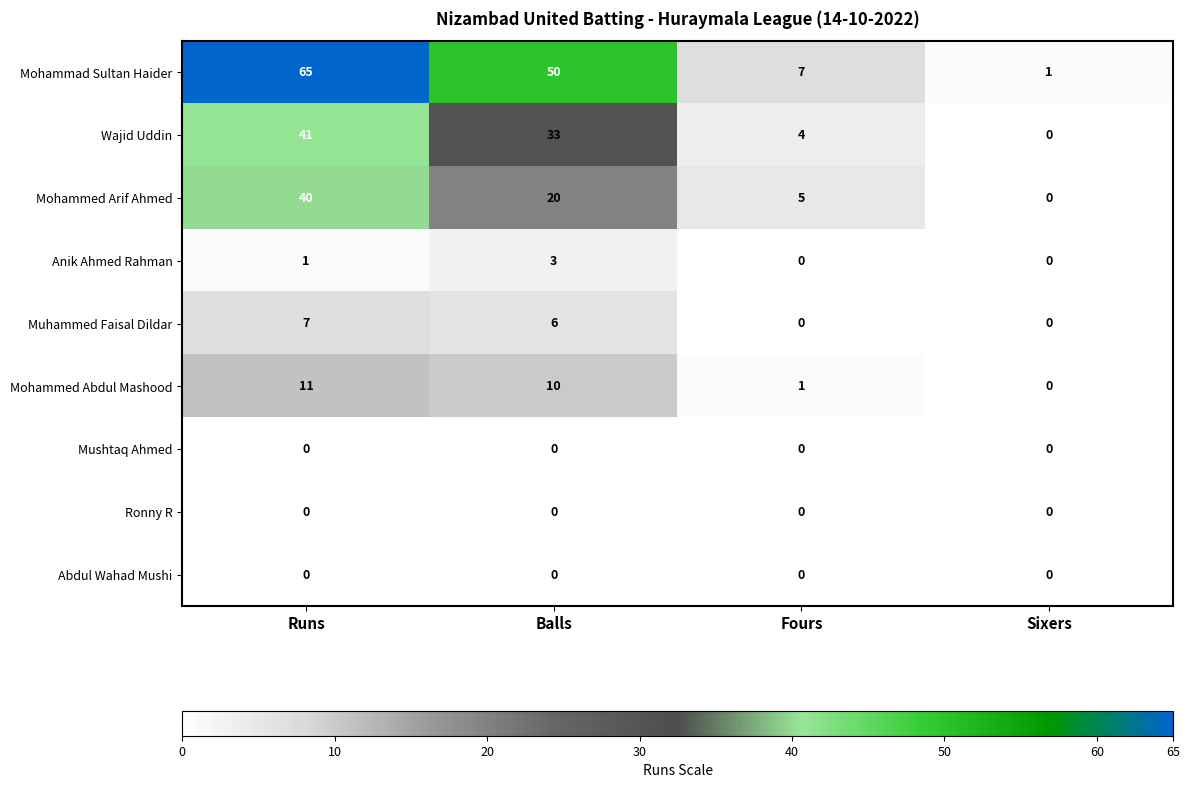

What is the sum of all Wajid Uddin values?

78